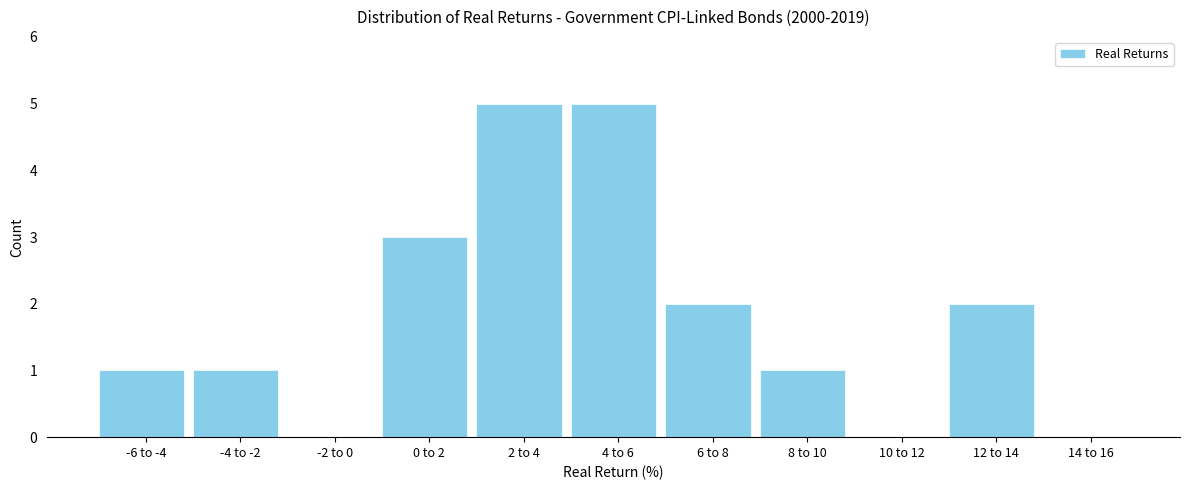

Reading left to right, transcribe all the data shown in this chart.

-6 to -4=1	-4 to -2=1	-2 to 0=0	0 to 2=3	2 to 4=5	4 to 6=5	6 to 8=2	8 to 10=1	10 to 12=0	12 to 14=2	14 to 16=0